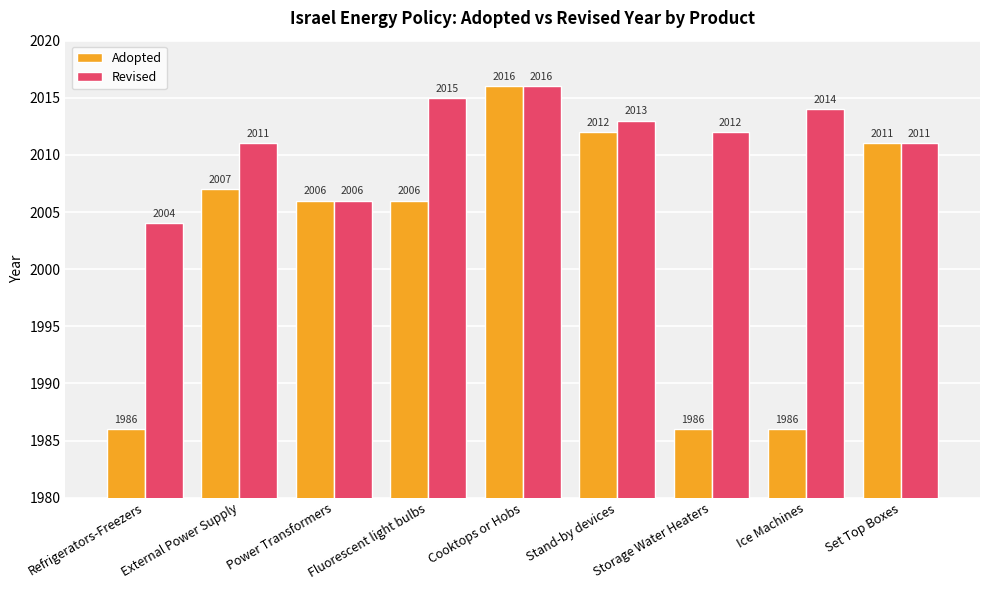

What is the highest value of the Revised series?

2016